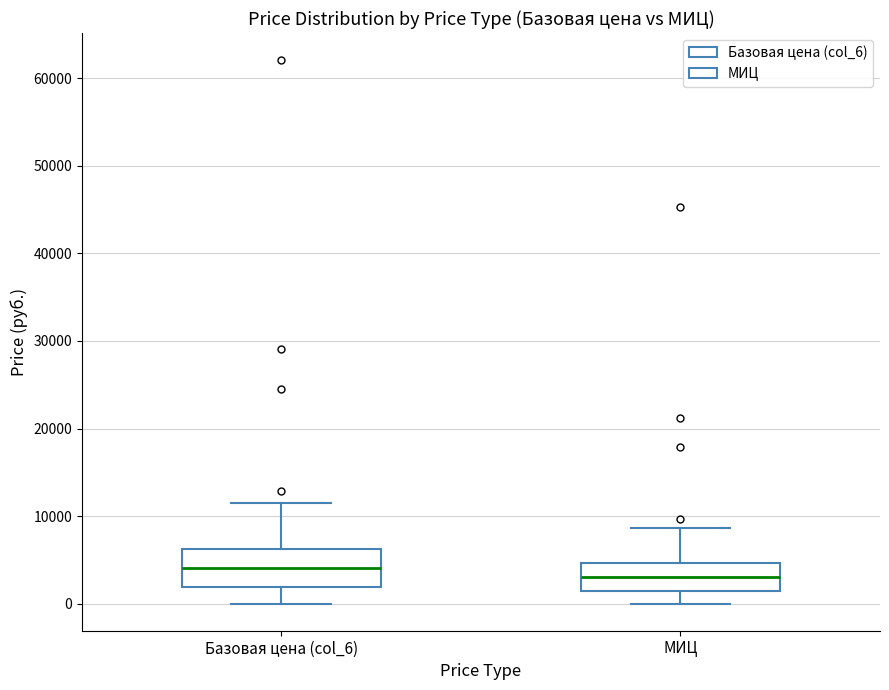

Where does the lower whisker of the box for МИЦ end on the y-axis? The values are not printed on the chart, so give them approximately, as read against the axis.

0